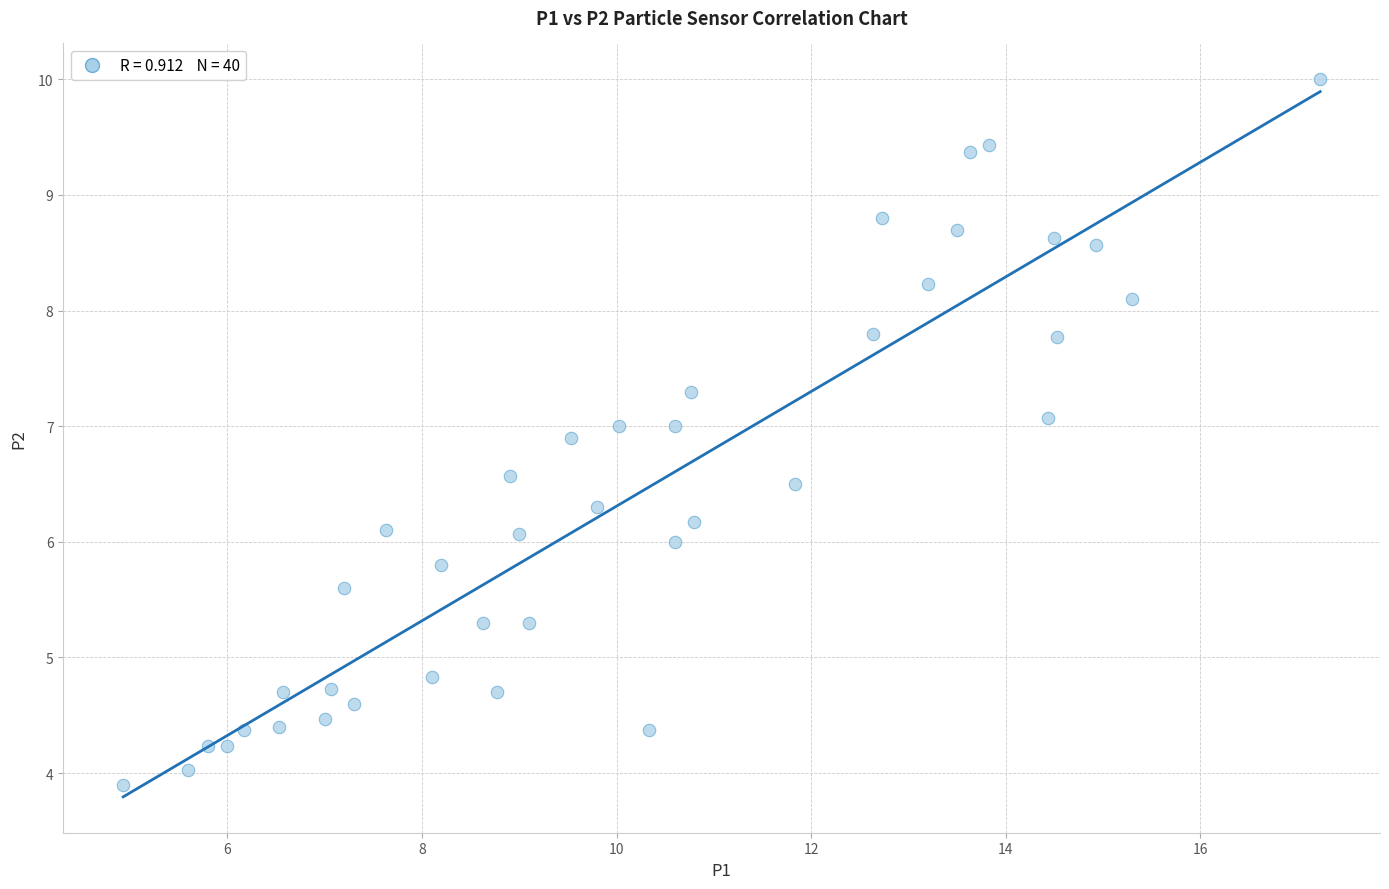

What is the range of Y values (max minus min)?

6.1